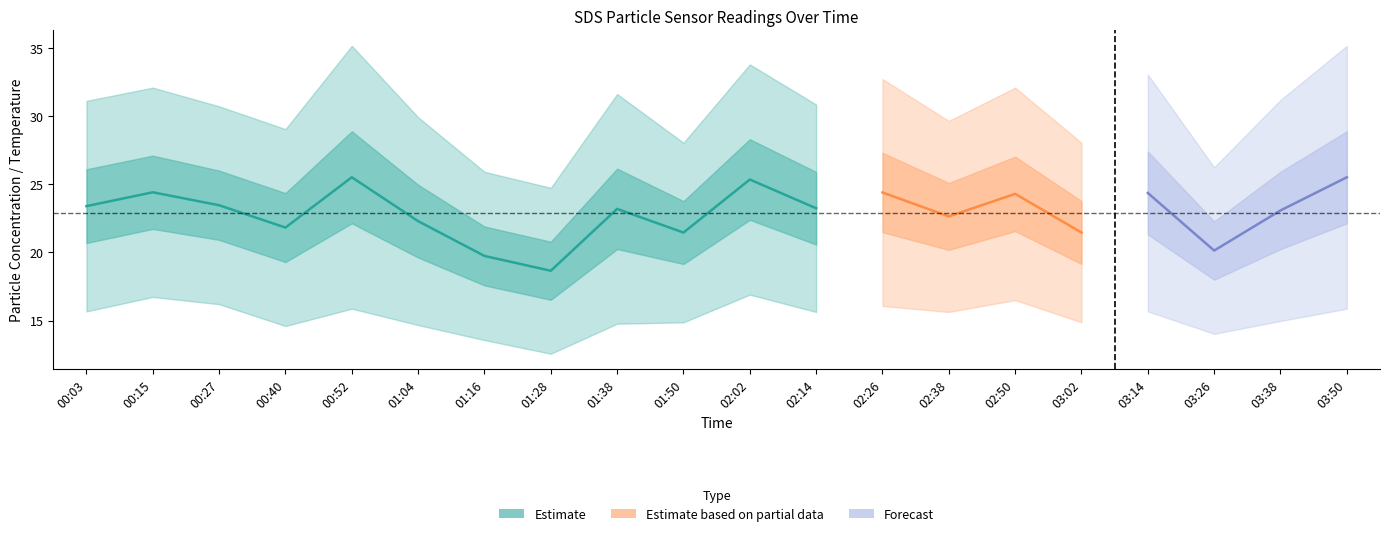

At which category is the sum across all series the highest?

00:52